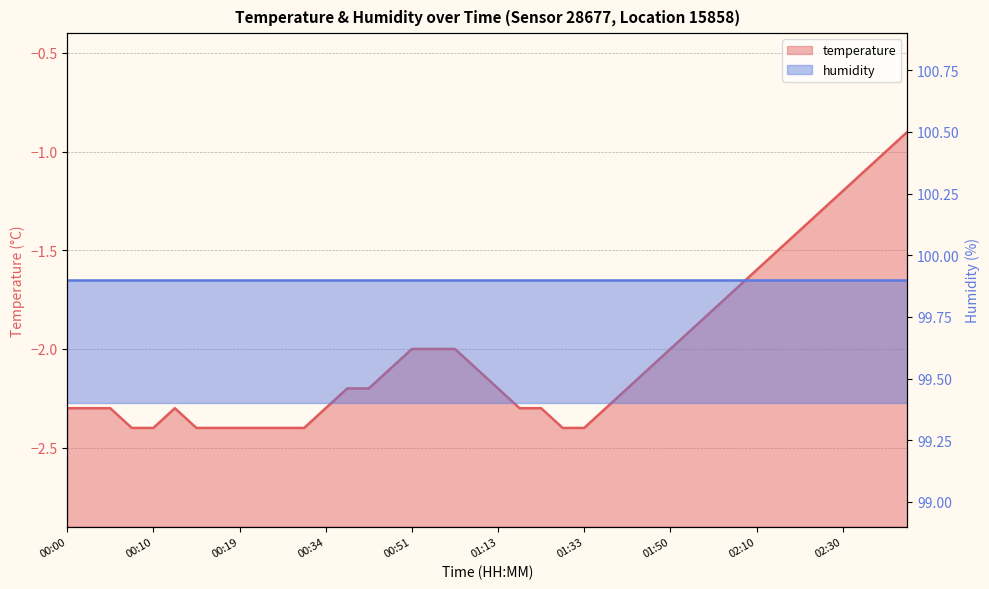

Reading left to right, transcribe all the data shown in this chart.

-2.3	-2.3	-2.3	-2.4	-2.4	-2.3	-2.4	-2.4	-2.4	-2.4	-2.4	-2.4	-2.3	-2.2	-2.2	-2.1	-2.0	-2.0	-2.0	-2.1	-2.2	-2.3	-2.3	-2.4	-2.4	-2.3	-2.2	-2.1	-2.0	-1.9	-1.8	-1.7	-1.6	-1.5	-1.4	-1.3	-1.2	-1.1	-1.0	-0.9